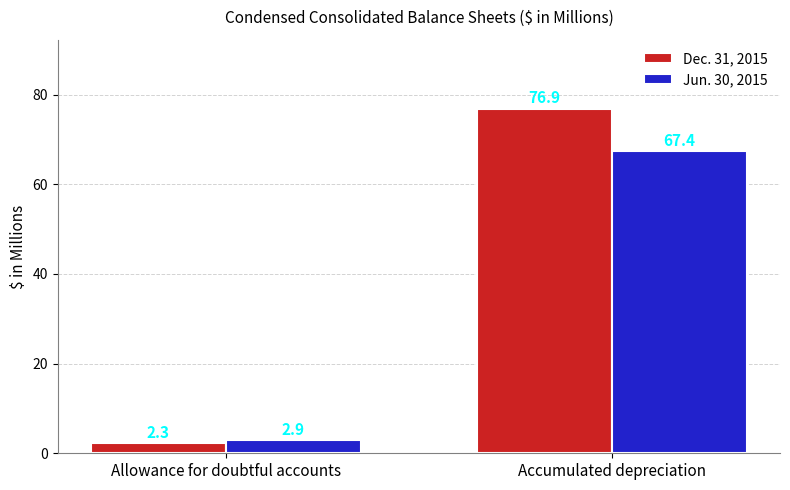

At which label does Jun. 30, 2015 first exceed 67?

Accumulated depreciation